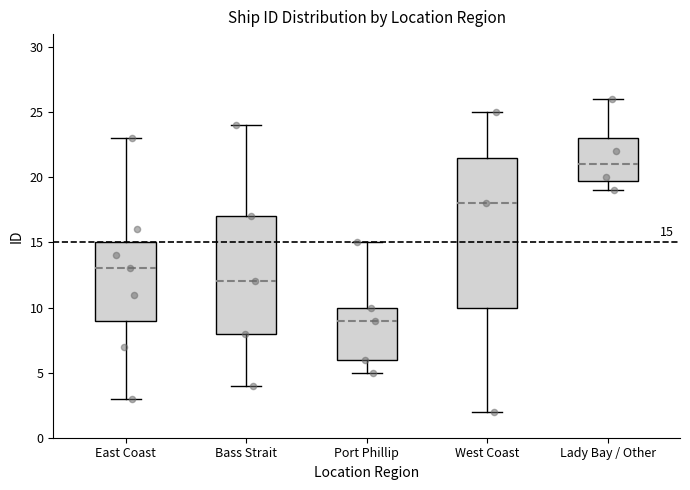

Which box has the highest median line?

Lady Bay / Other